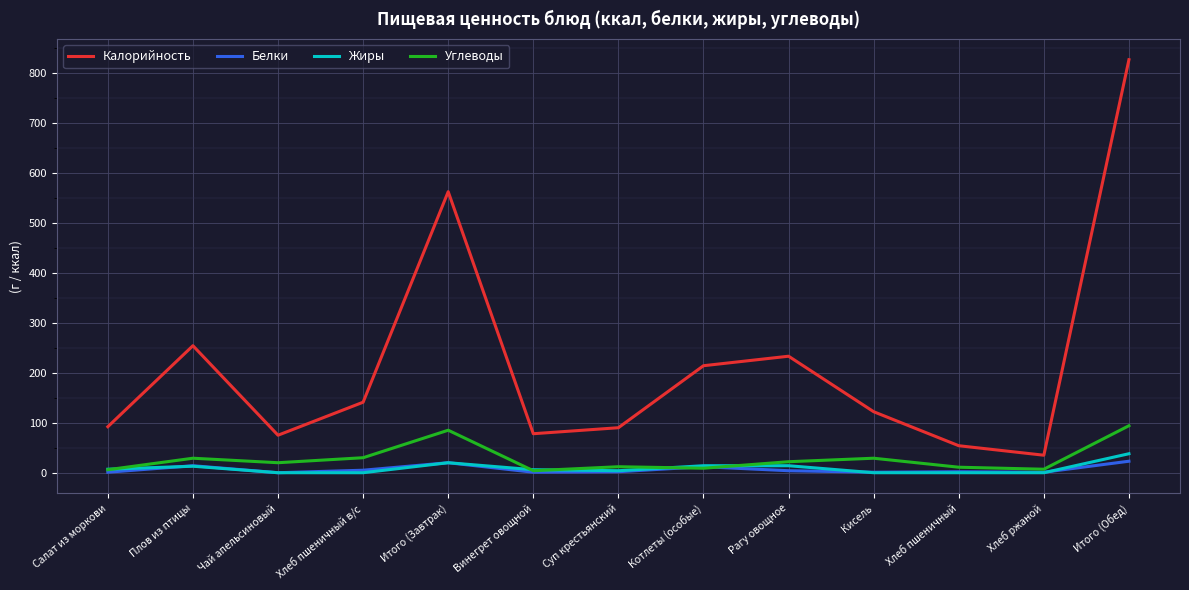

What is the spread (max minus min) of values at Итого (Завтрак)?

542